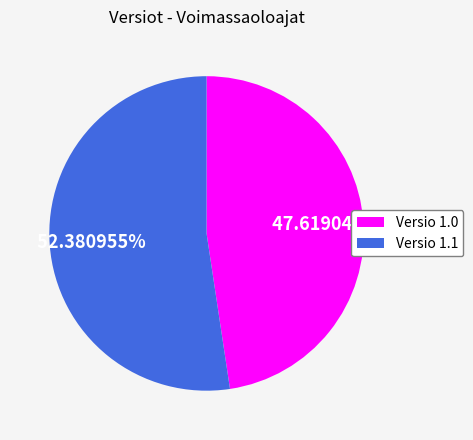

To the nearest percent, what is the average slice percentage?

50%